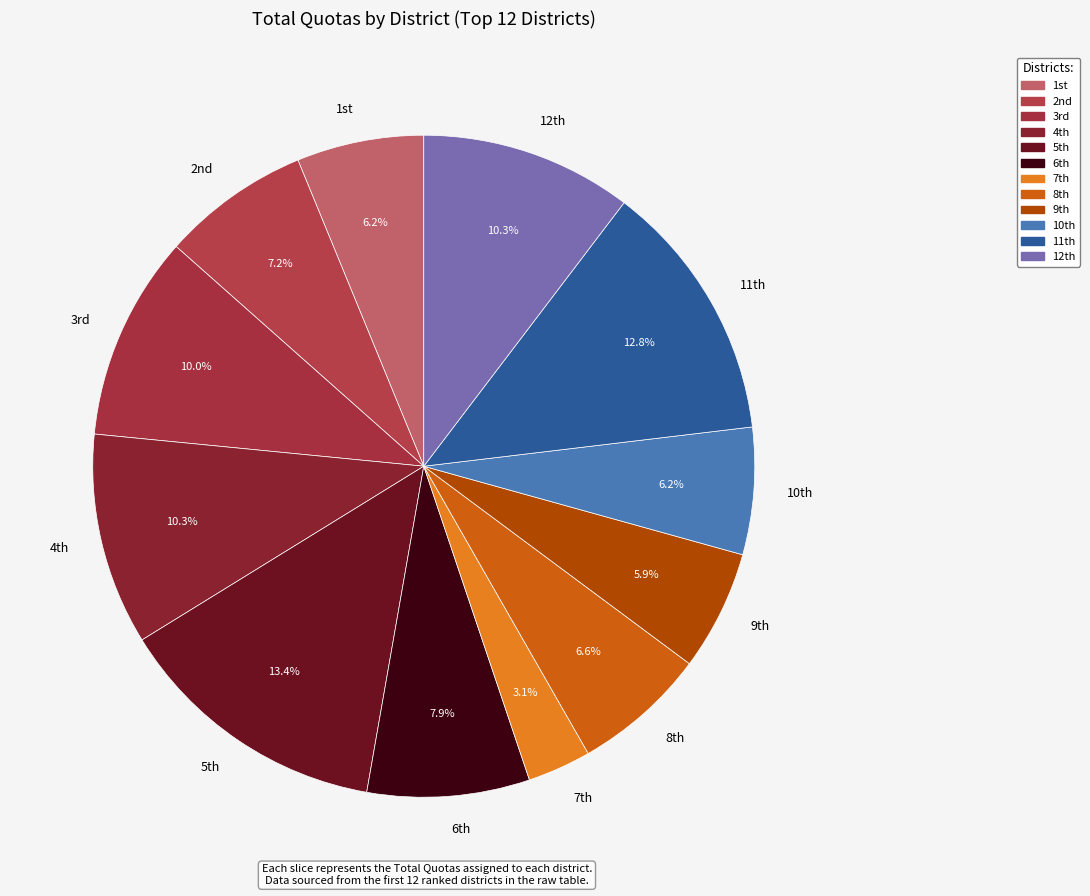

Does any single category account for the majority?

No